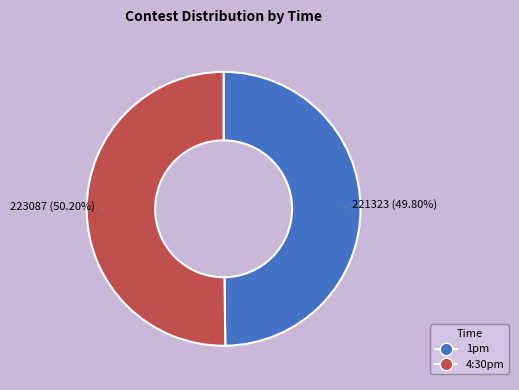

Is there any slice that represents more than half of the pie?

Yes